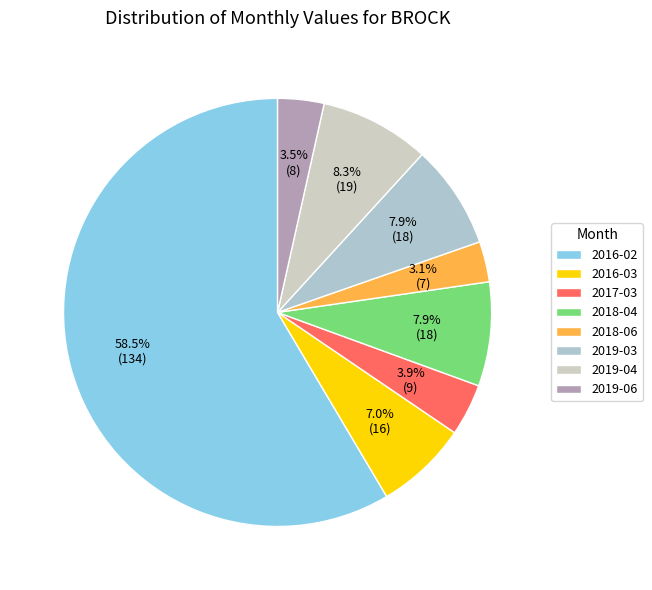

To the nearest percent, what is the difference between the largest and smallest slice percentages?

55%